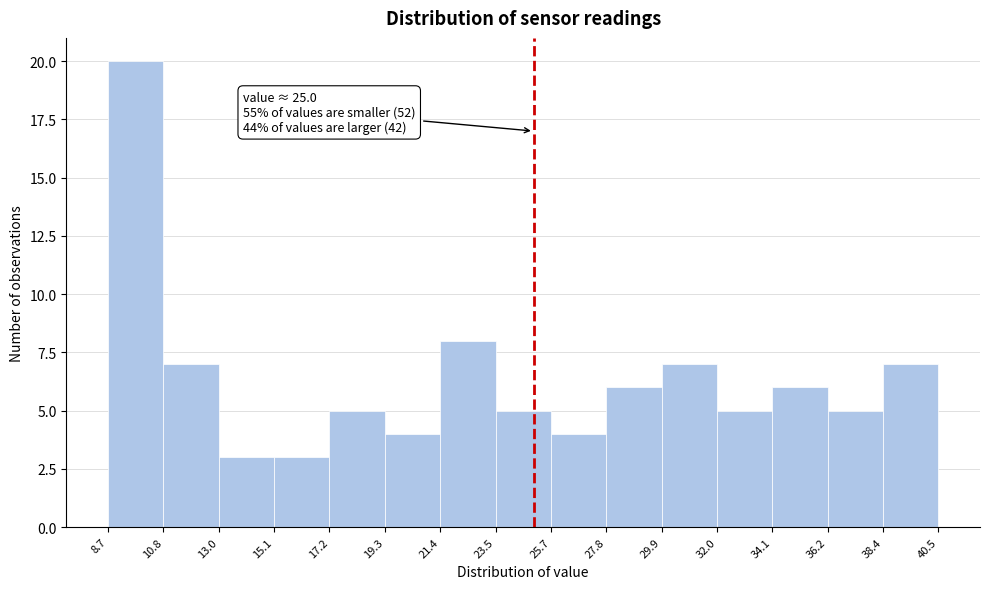

Over which range of the x-axis is the bar tallest?

8.7 to 10.8